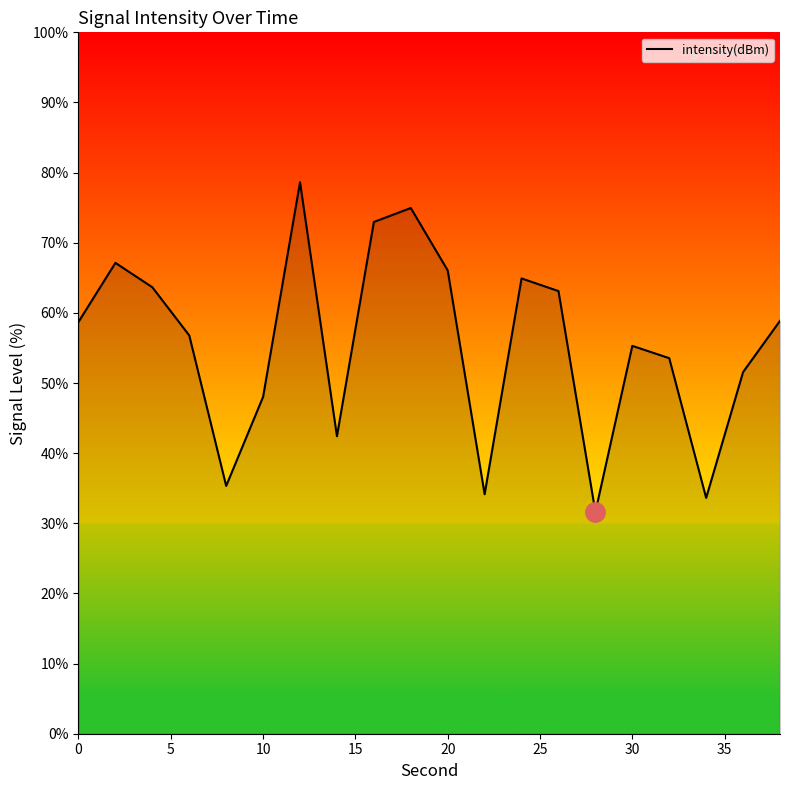

What is the difference between the maximum and minimum values?

47.0